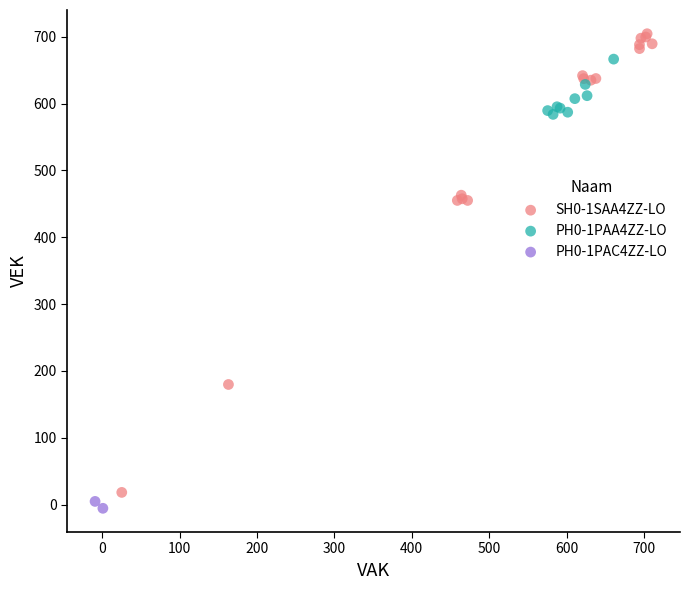

Which series contains the highest Y value?

SH0-1SAA4ZZ-LO